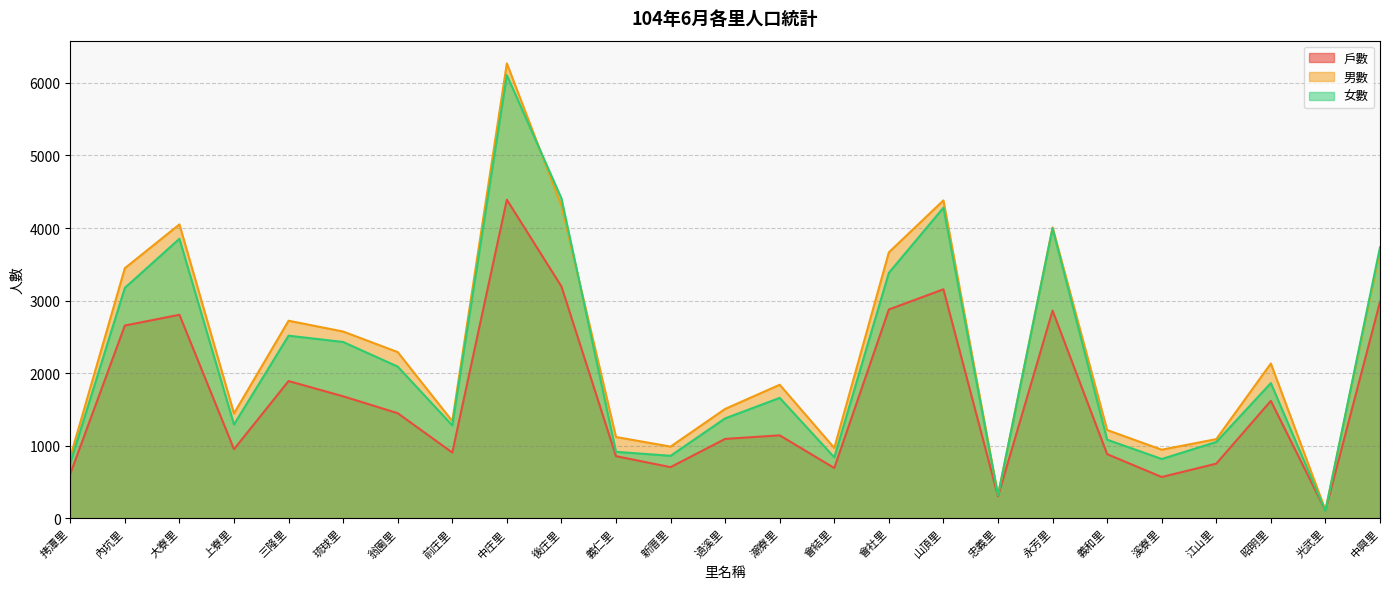

What is the approximate value of 女數 at 光武里?

103